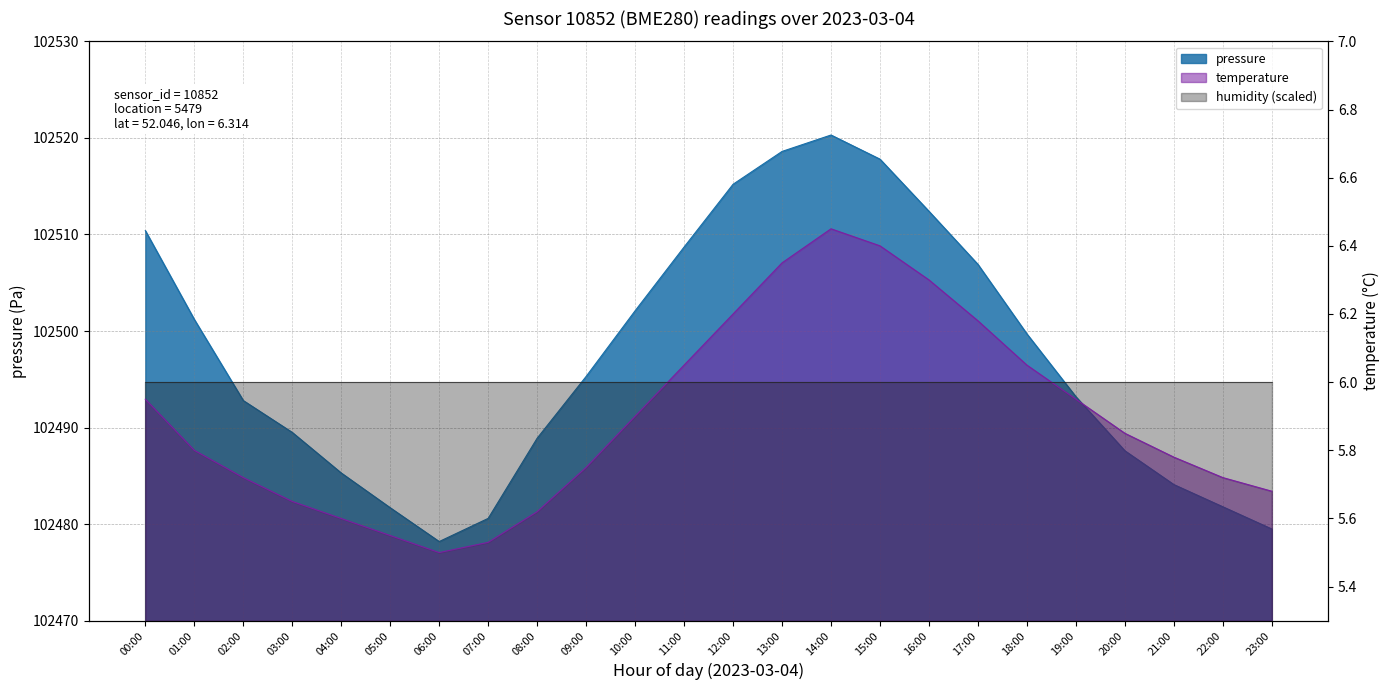

At how many categories does at least one series exceed 41321?

24